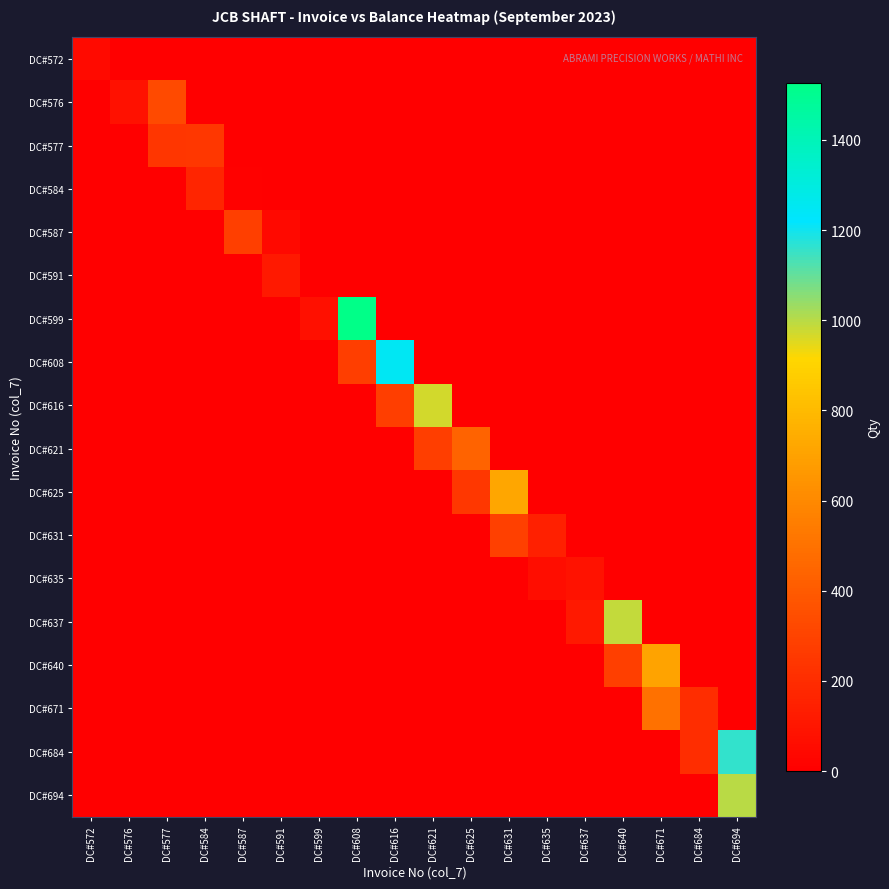

Which label corresponds to the largest value in the chart?

DC#608